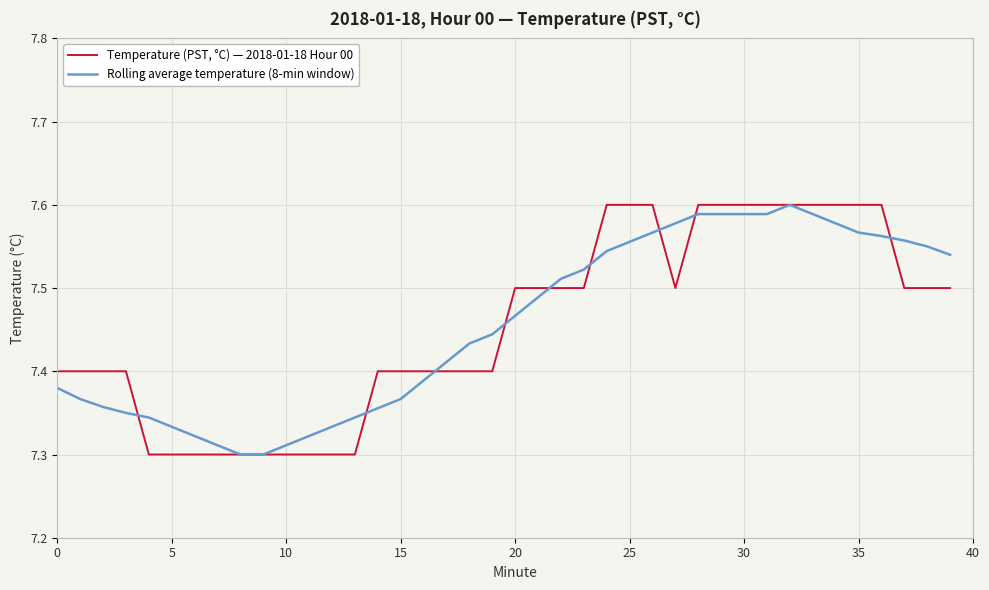

Rank the series by their average value, from highest to lowest.

Rolling average temperature (8-min window), Temperature (PST, °C) — 2018-01-18 Hour 00